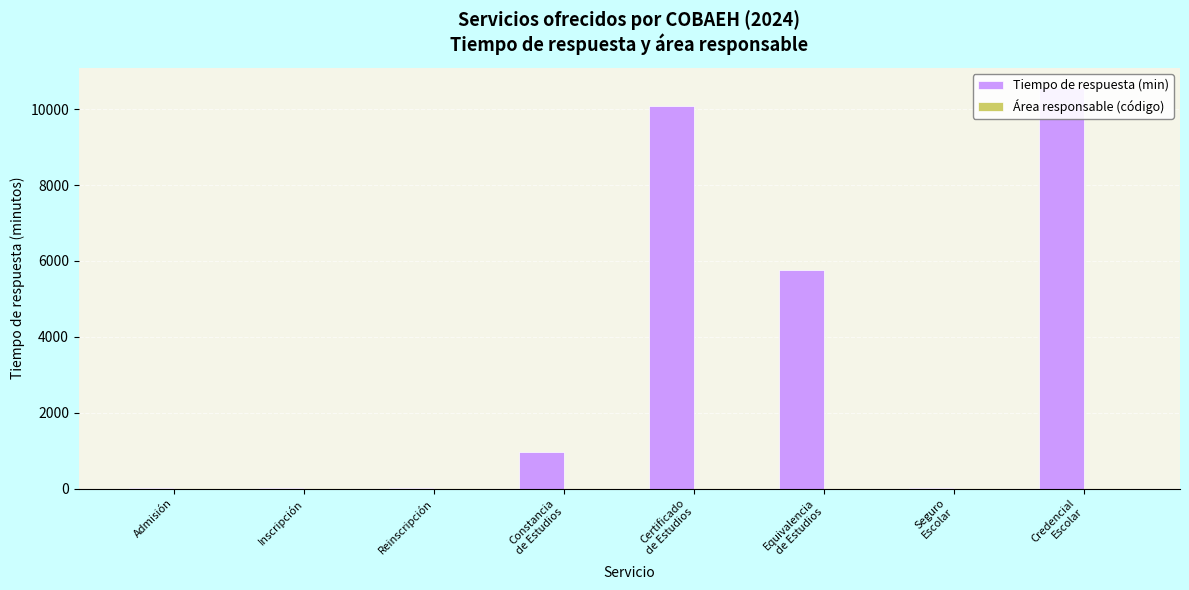

Is it true that Área responsable (código) equals 1 at Seguro
Escolar?

True